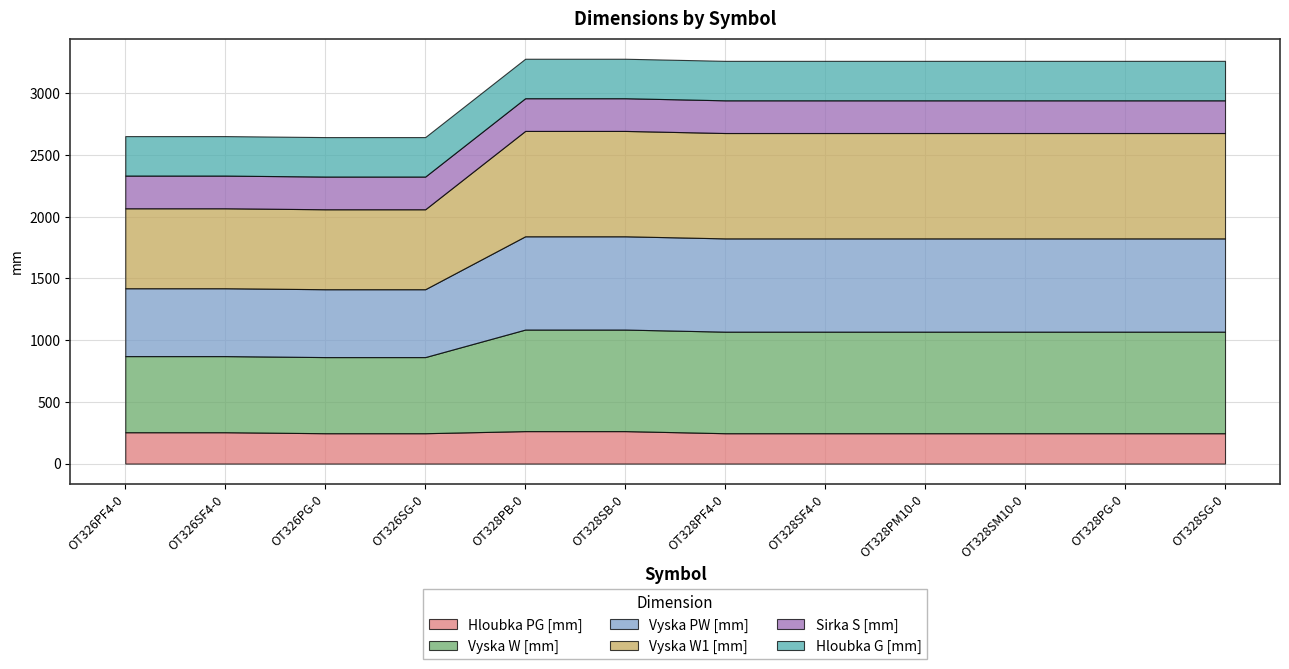

At how many categories does at least one series exceed 369?

12